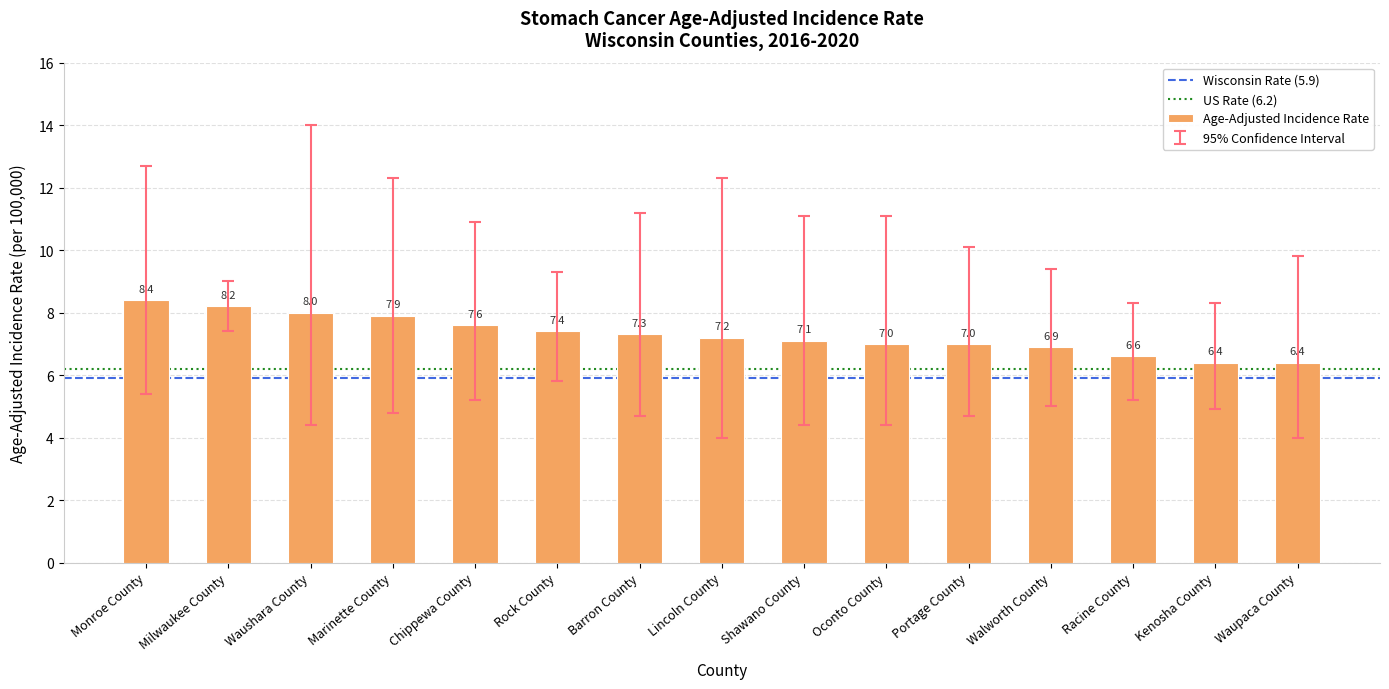

What is the ratio of the value at Barron County to the value at Lincoln County?

1.0